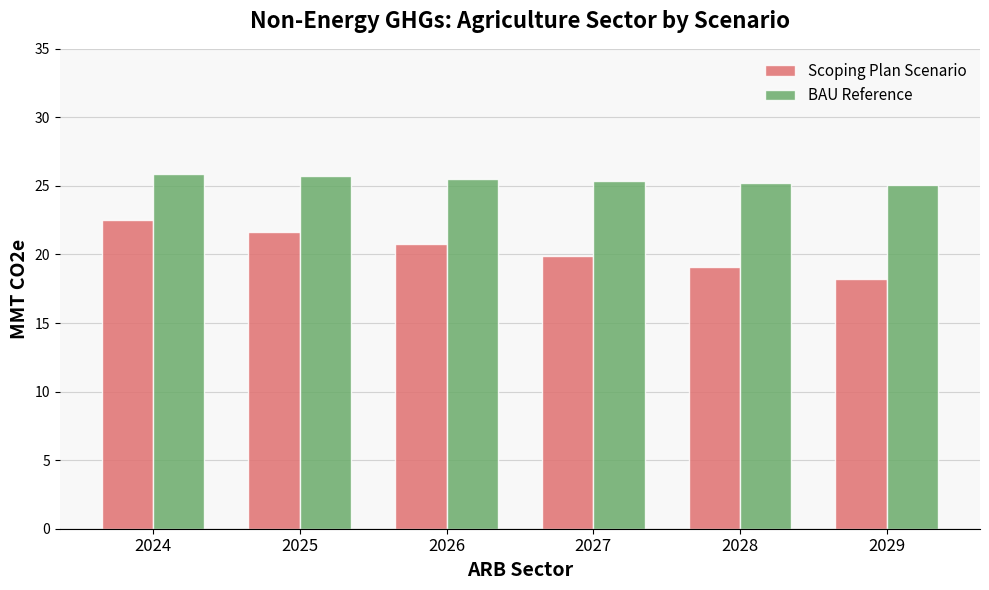

What is the difference between the maximum and minimum values in the BAU Reference series?

0.8